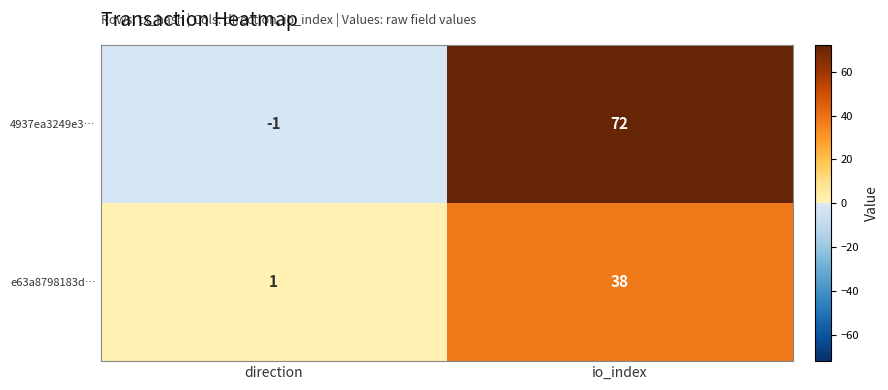

At which label is 4937ea3249e3… closest to 35?

direction